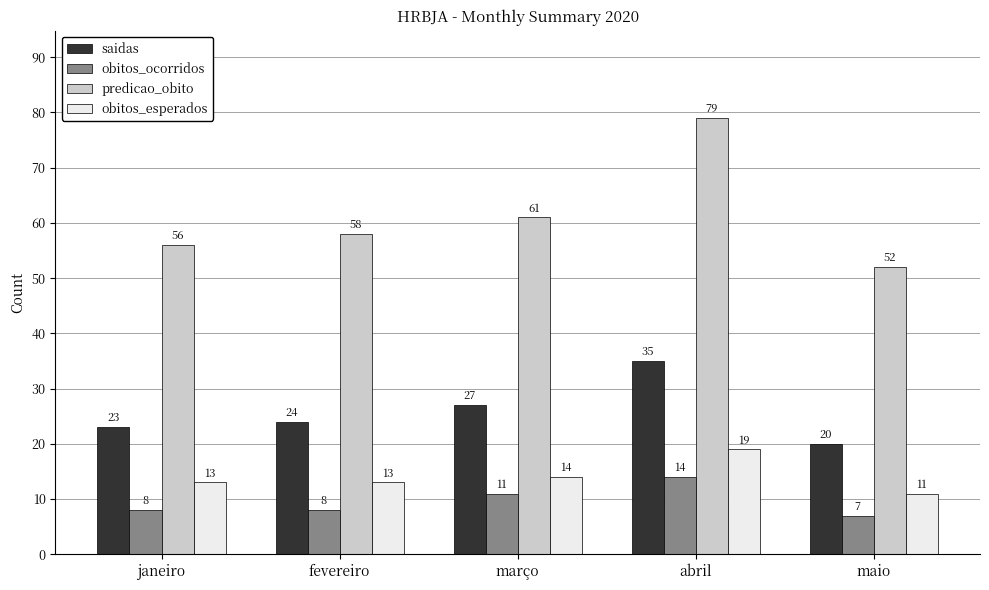

What is the label of the 3rd bar from the left?

março